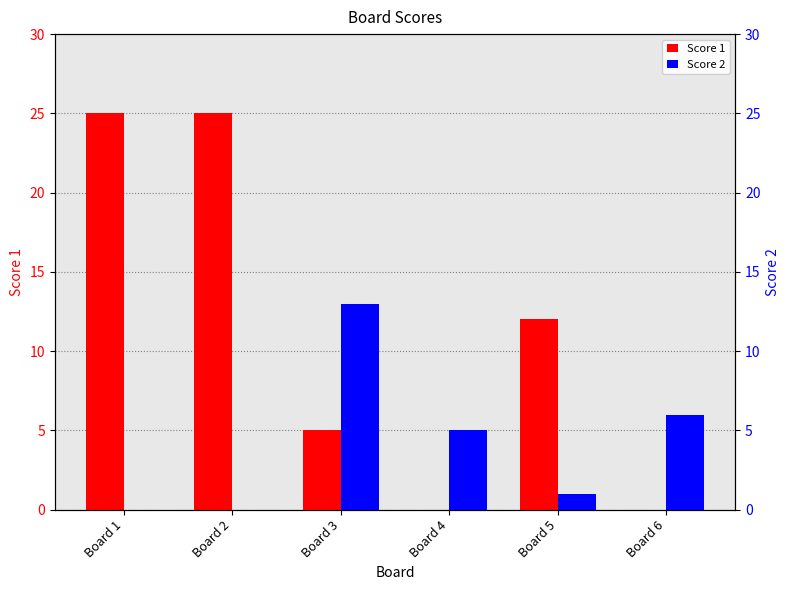

At which category is the sum across all series the highest?

Board 1